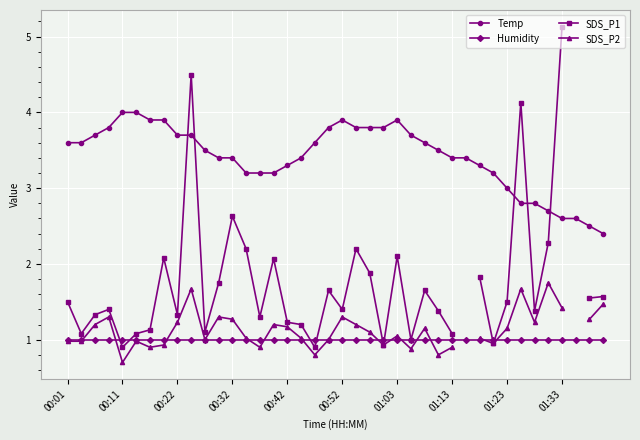

What are all the series names shown in the legend?

Temp, Humidity, SDS_P1, SDS_P2